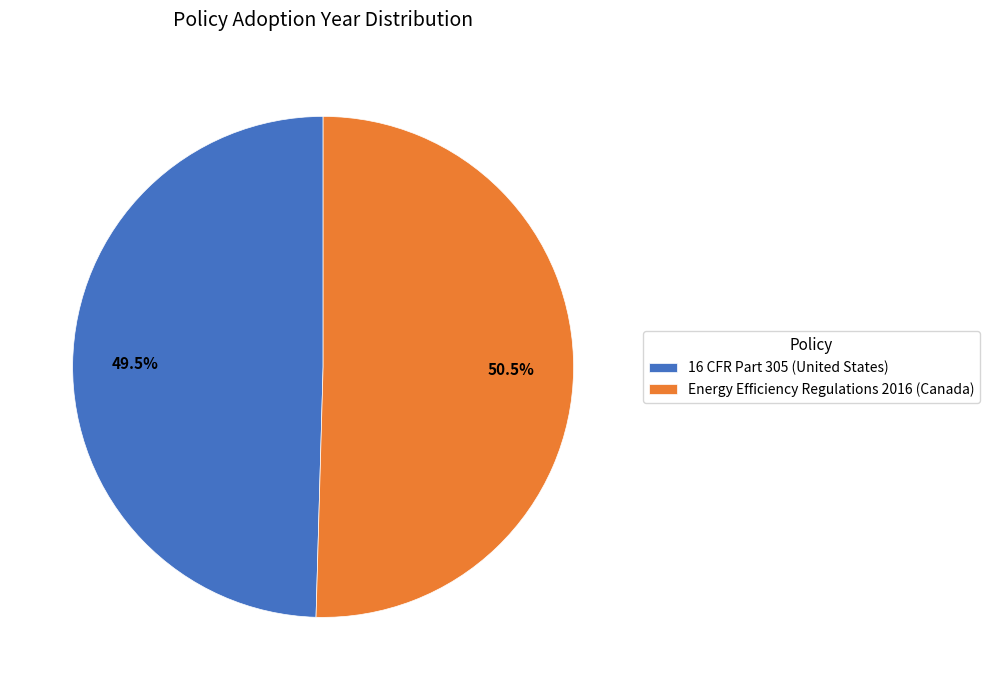

How many segments does this pie chart have?

2